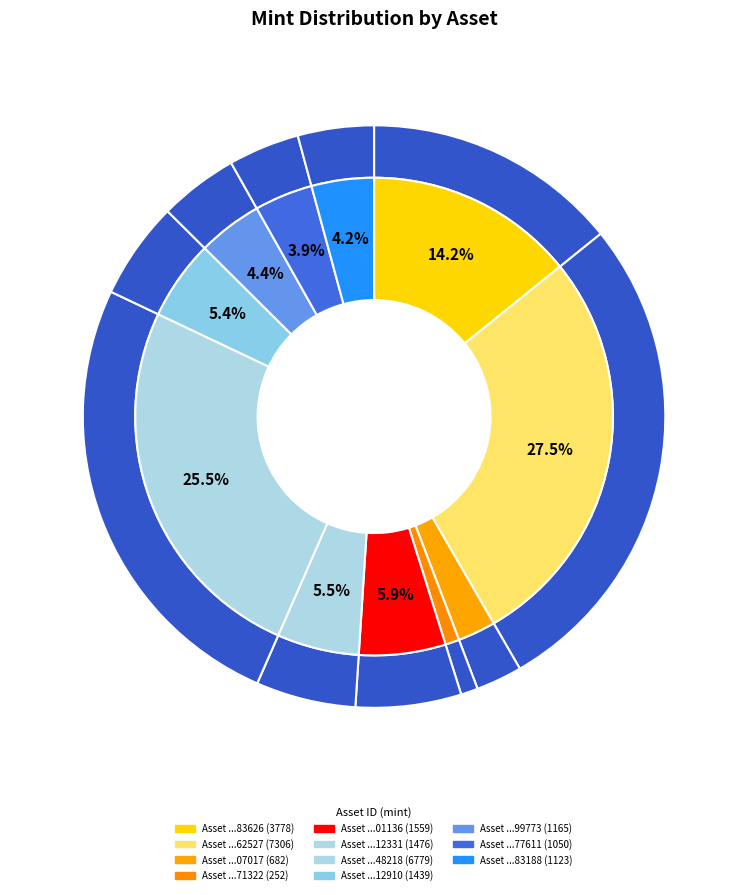

What is the ratio of the value at 1099593348218 to the value at 1099590877611?

6.5